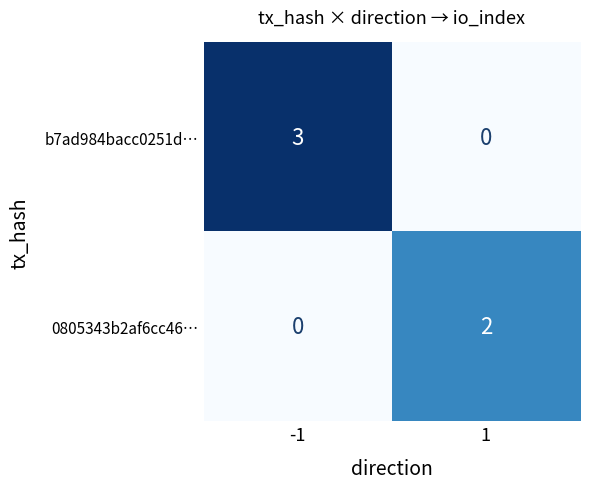

What is the sum of all b7ad984bacc0251d… values?

3